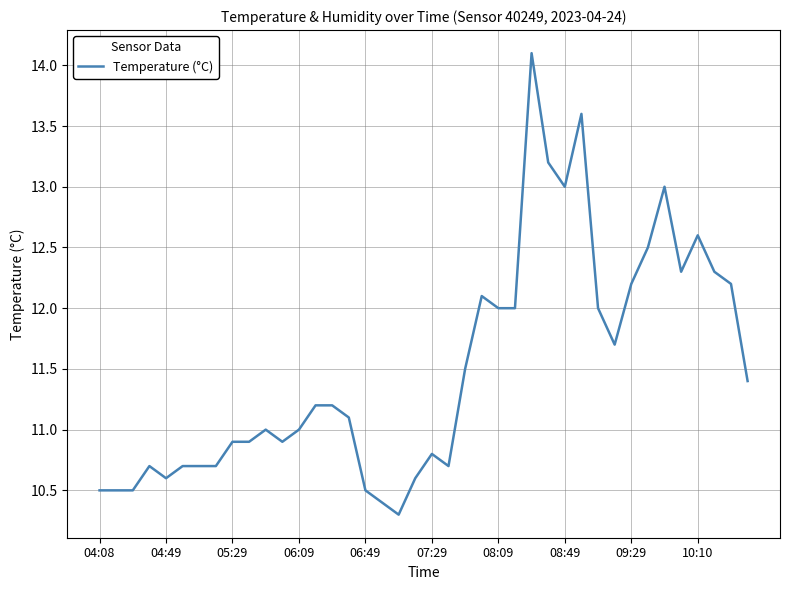

What is the smallest value displayed?

10.3